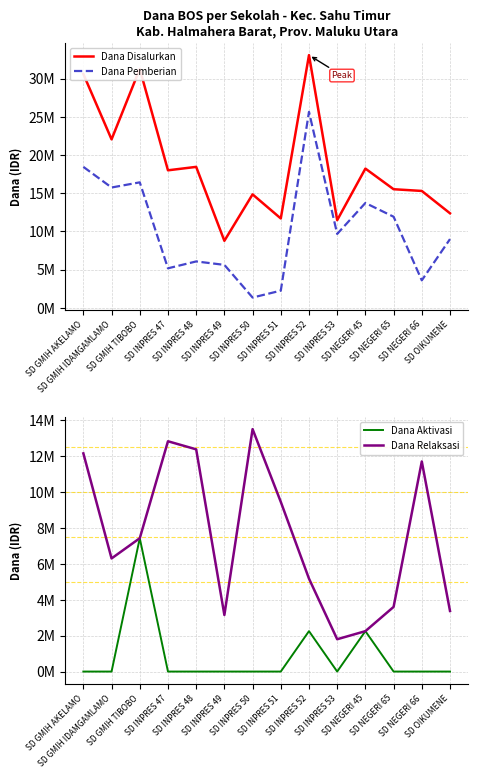

Rank the categories by Dana Pemberian value from highest to lowest.

SD INPRES 52, SD GMIH AKELAMO, SD GMIH TIBOBO, SD GMIH IDAMGAMLAMO, SD NEGERI 45, SD NEGERI 65, SD INPRES 53, SD OIKUMENE, SD INPRES 48, SD INPRES 49, SD INPRES 47, SD NEGERI 66, SD INPRES 51, SD INPRES 50